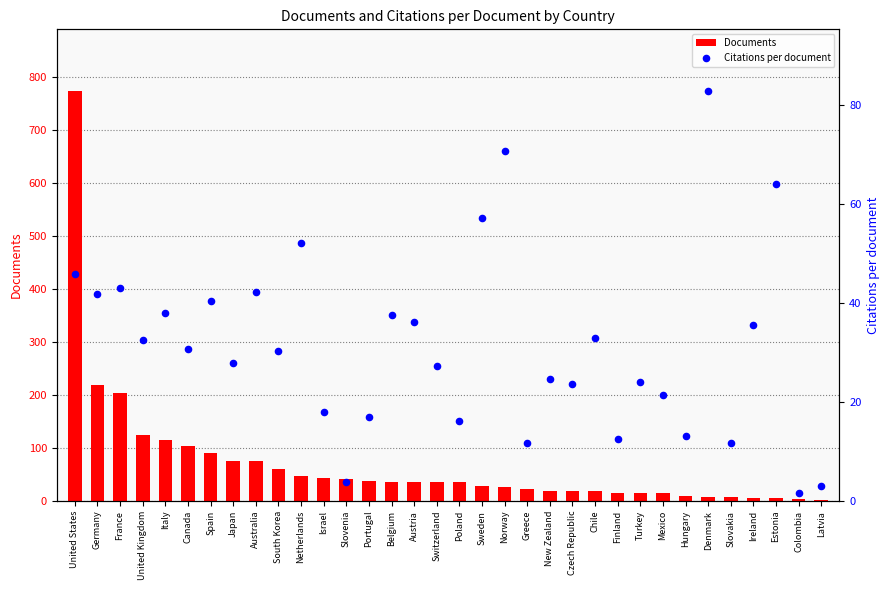

At which category is the sum across all series the highest?

United States